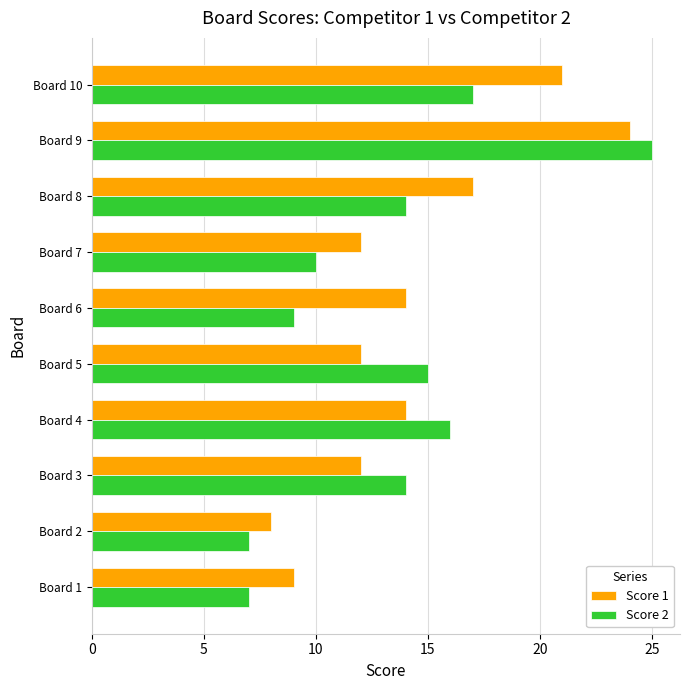

At which category is the sum across all series the highest?

Board 9